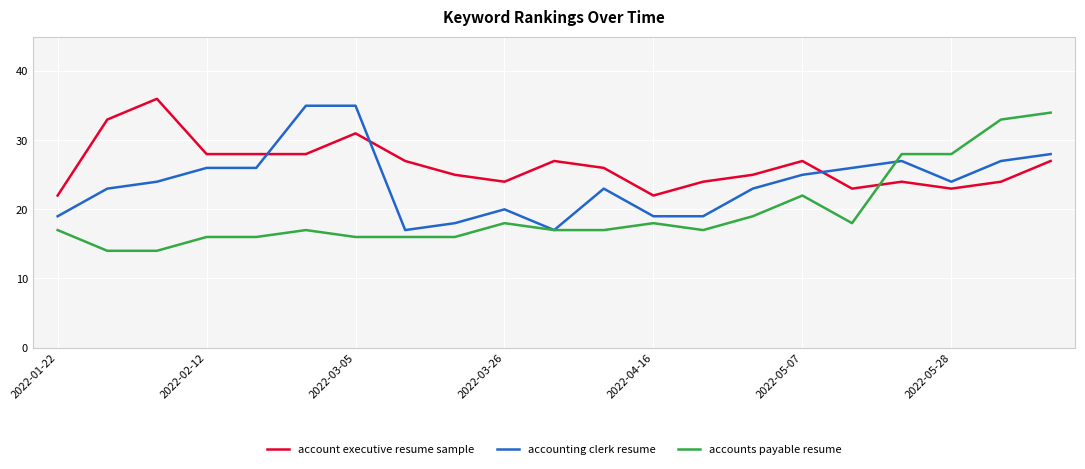

Which series has the widest spread of values?

accounts payable resume